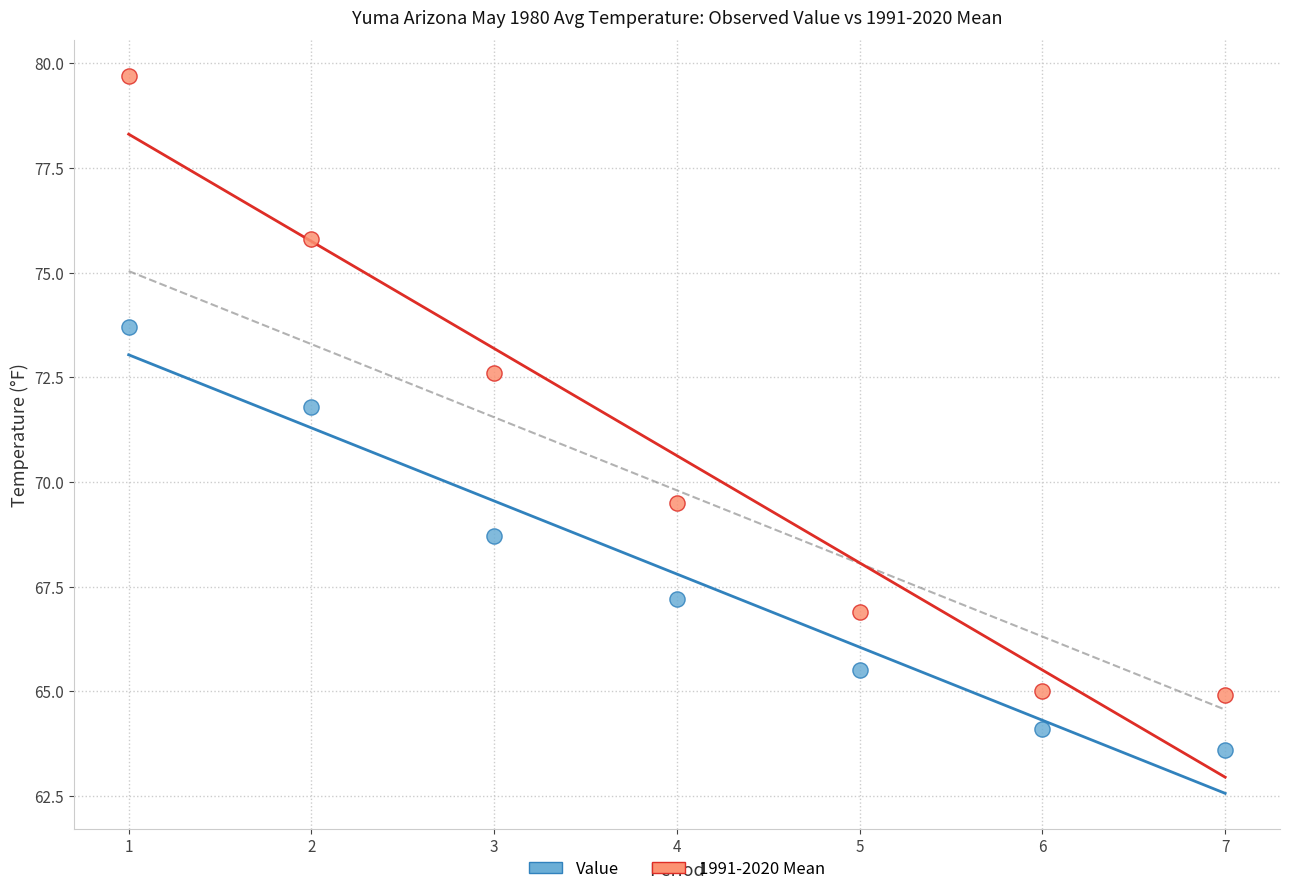

Which series reaches the minimum Y coordinate?

Value